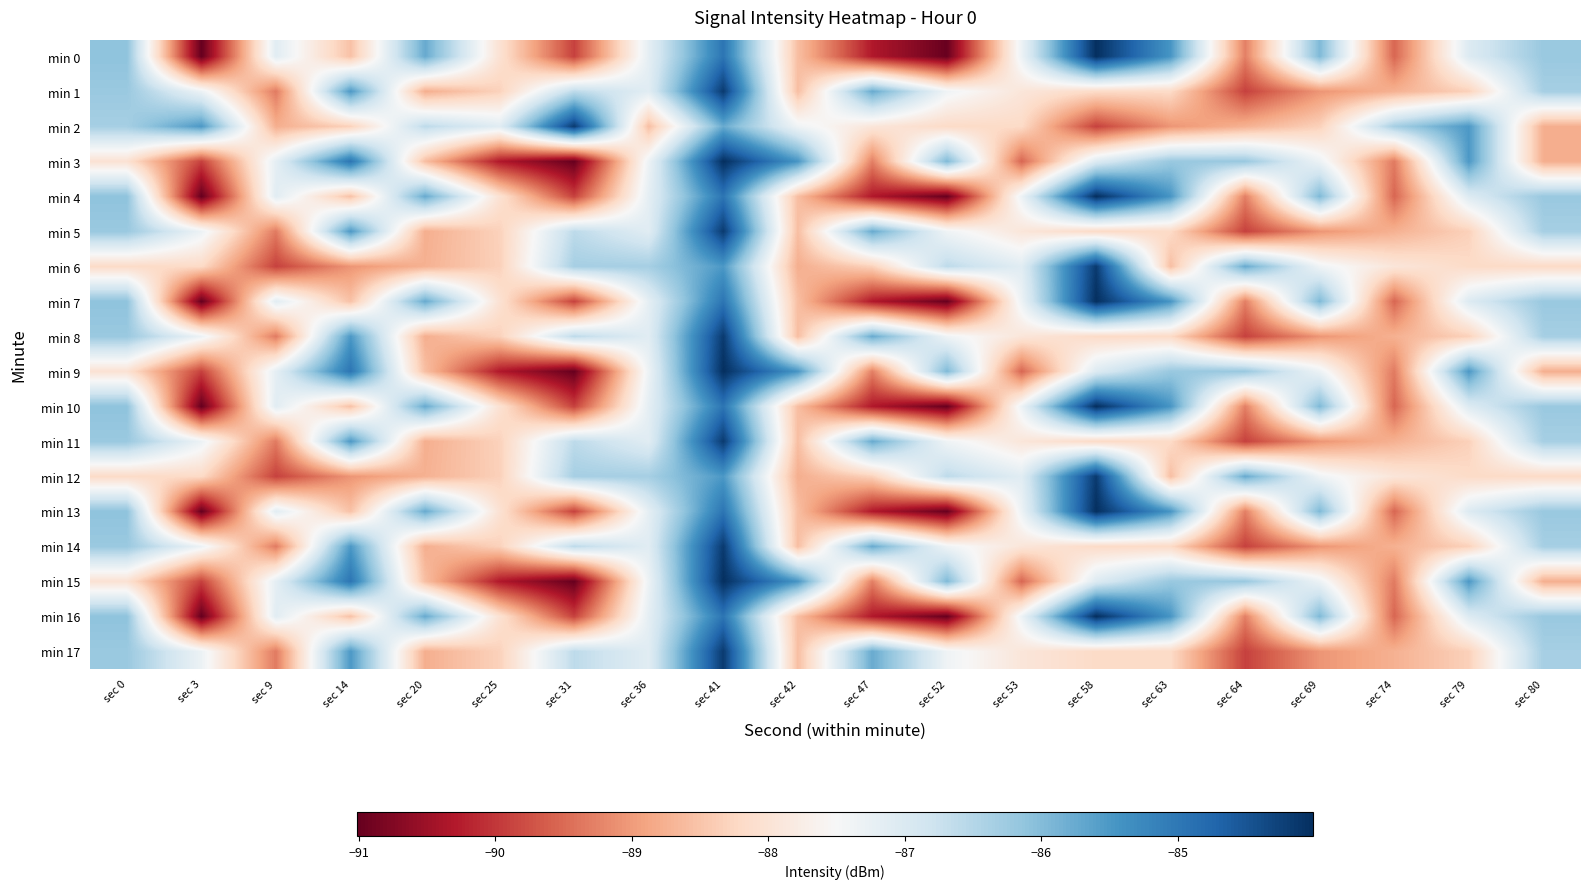

At sec 63, list the series in order from largest to smallest.

min 0, min 4, min 7, min 10, min 13, min 16, min 3, min 9, min 15, min 1, min 5, min 8, min 11, min 14, min 17, min 6, min 12, min 2